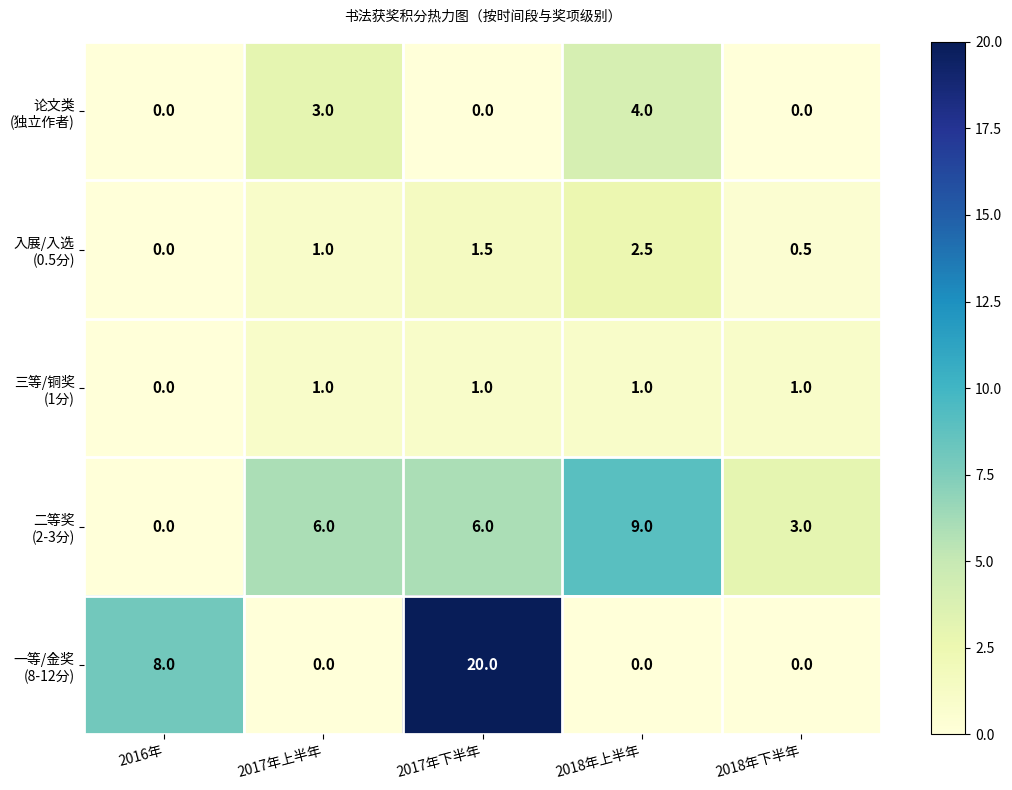

What is the greatest value displayed?

20.0